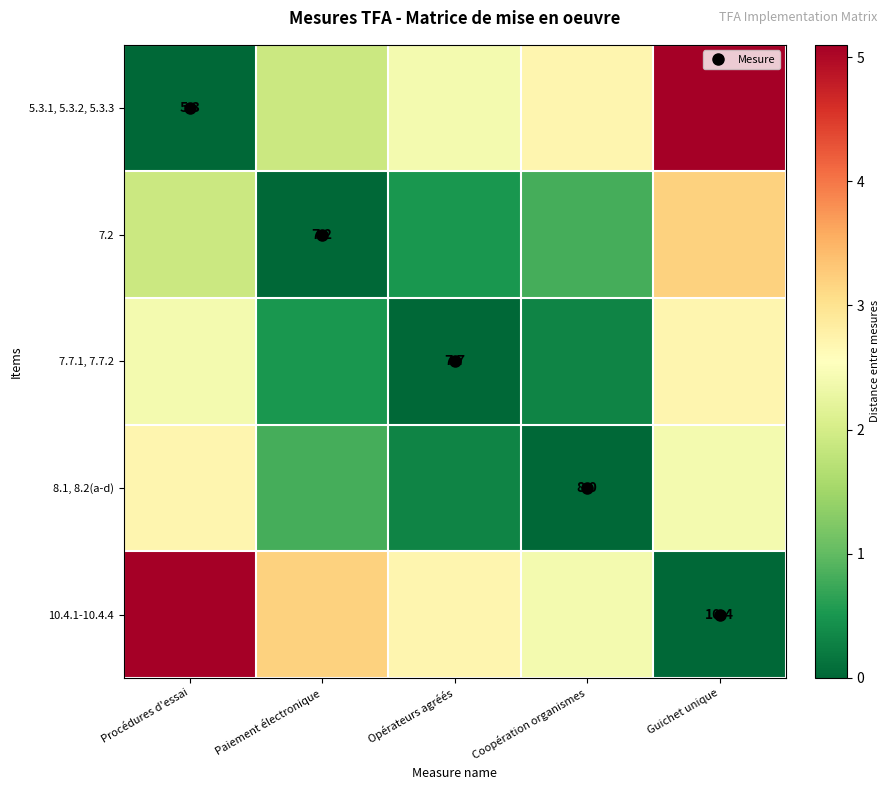

What is the approximate value of 8.1, 8.2(a-d) at Paiement électronique?

0.8